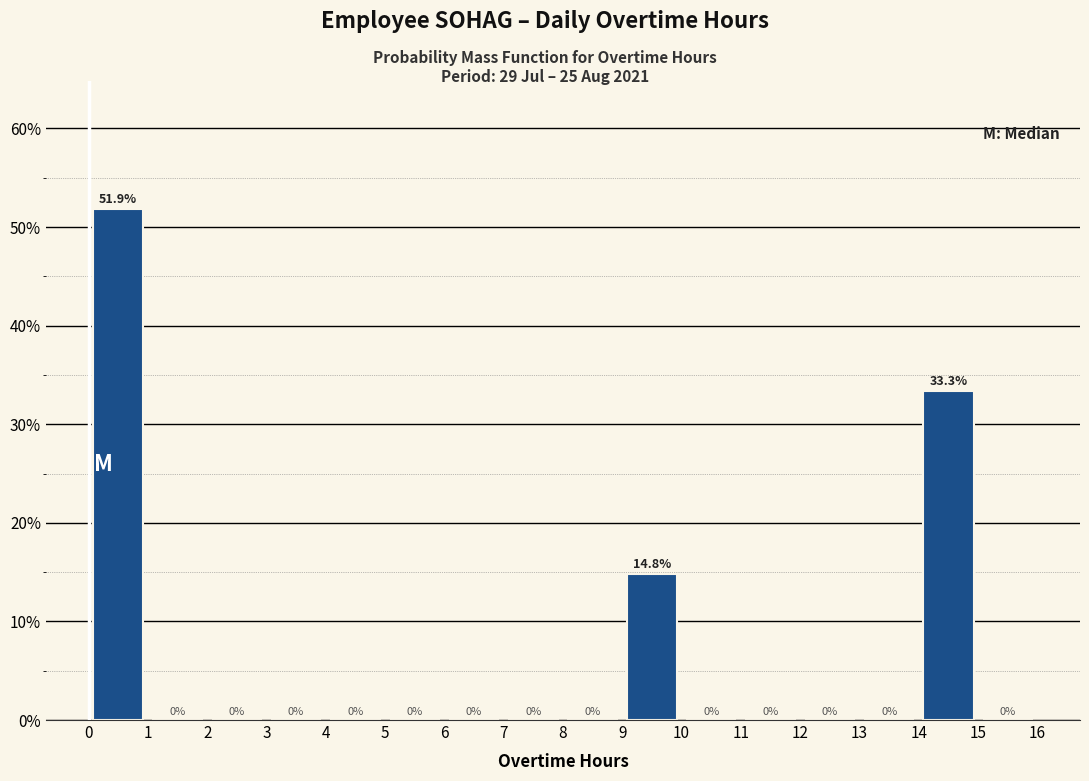

How tall is the bar that spans 14 to 15 on the x-axis?

33.3